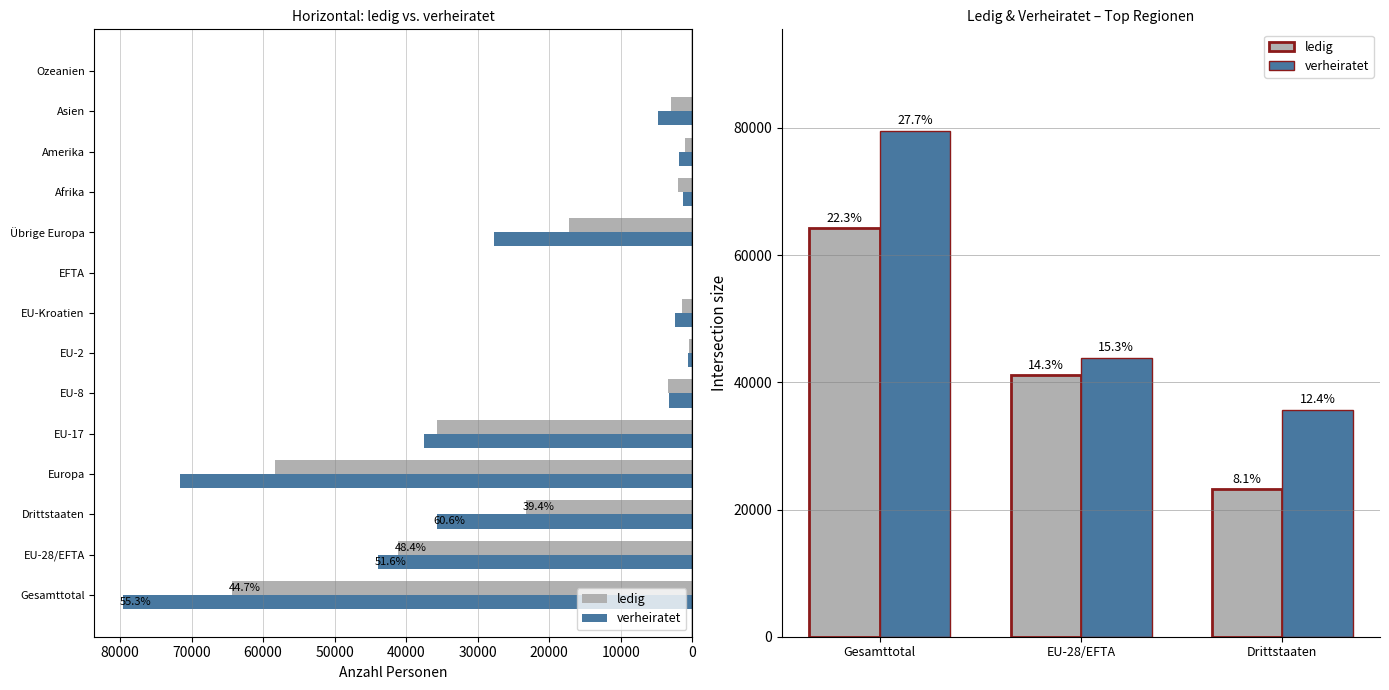

How many verheiratet values are between 35699 and 79584?

3